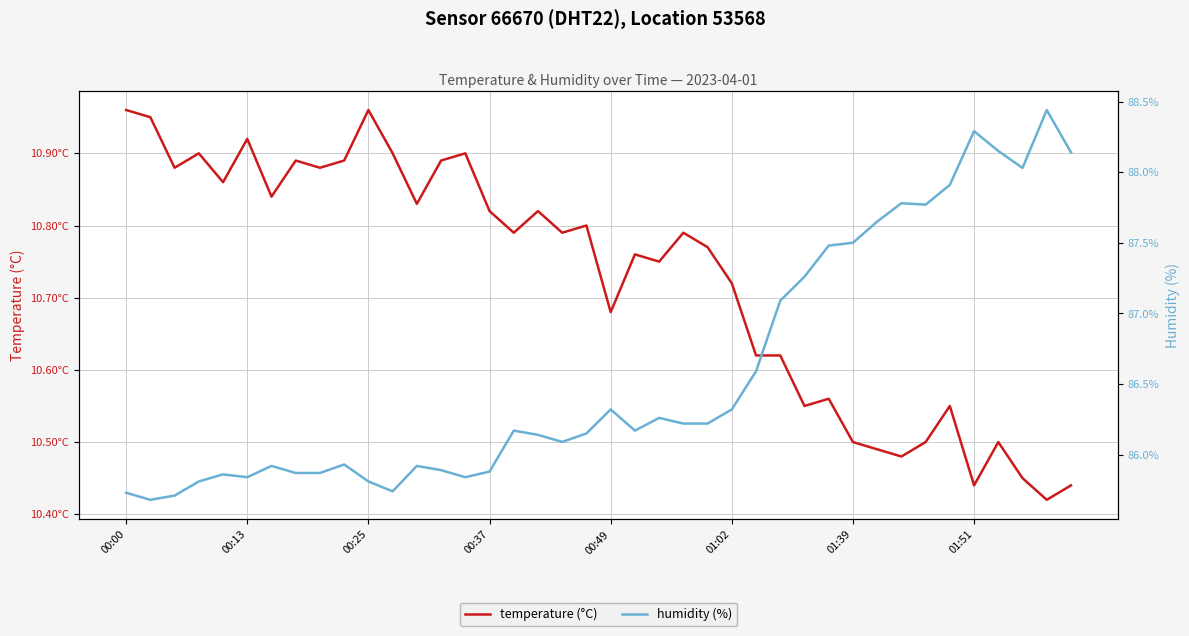

True or false: humidity (%) and temperature (°C) intersect in this chart.

False